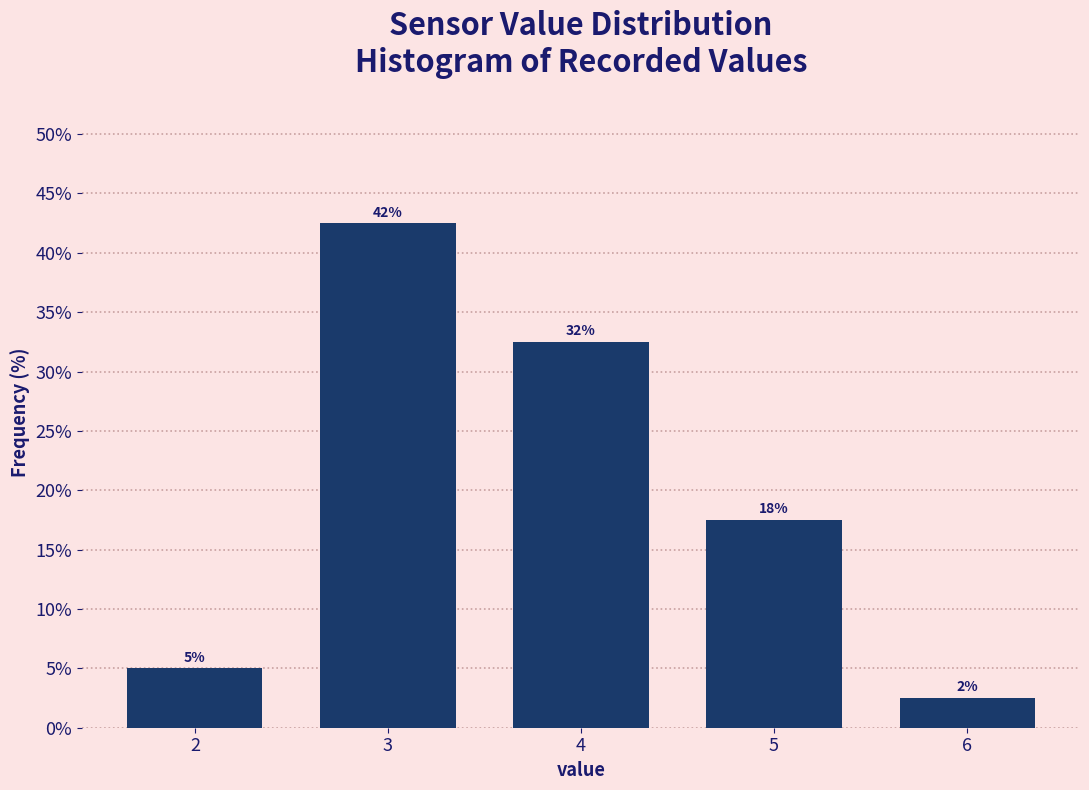

How many bars are there in total?

5